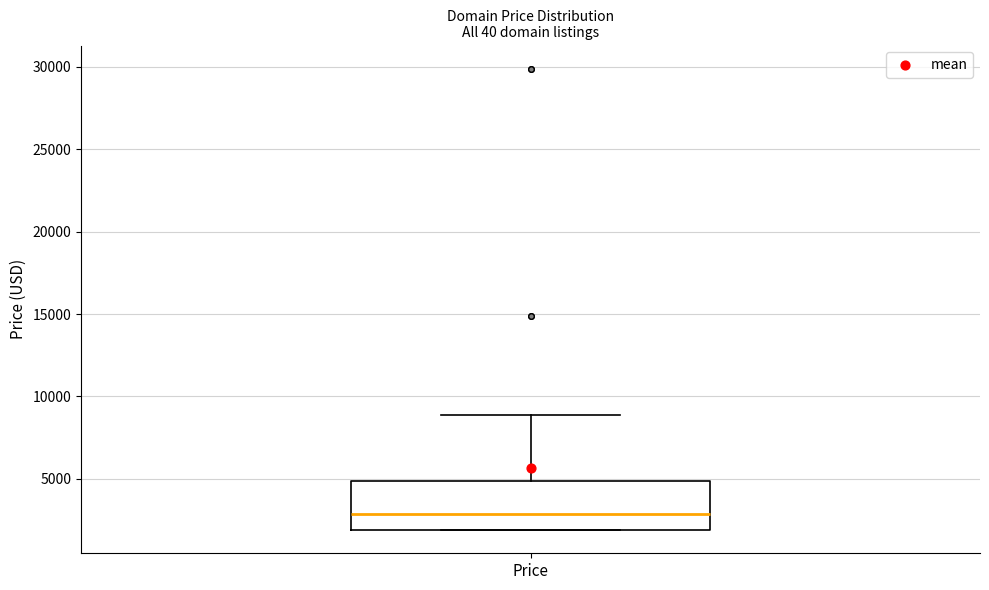

Transcribe this box plot: give where the median line is, the range the box spans, and where the two whiskers end, as read against the y-axis. The values are not printed on the chart, so give them approximately, as read against the axis.

median 3000, box 2000 to 5000, whiskers 2000 to 9000